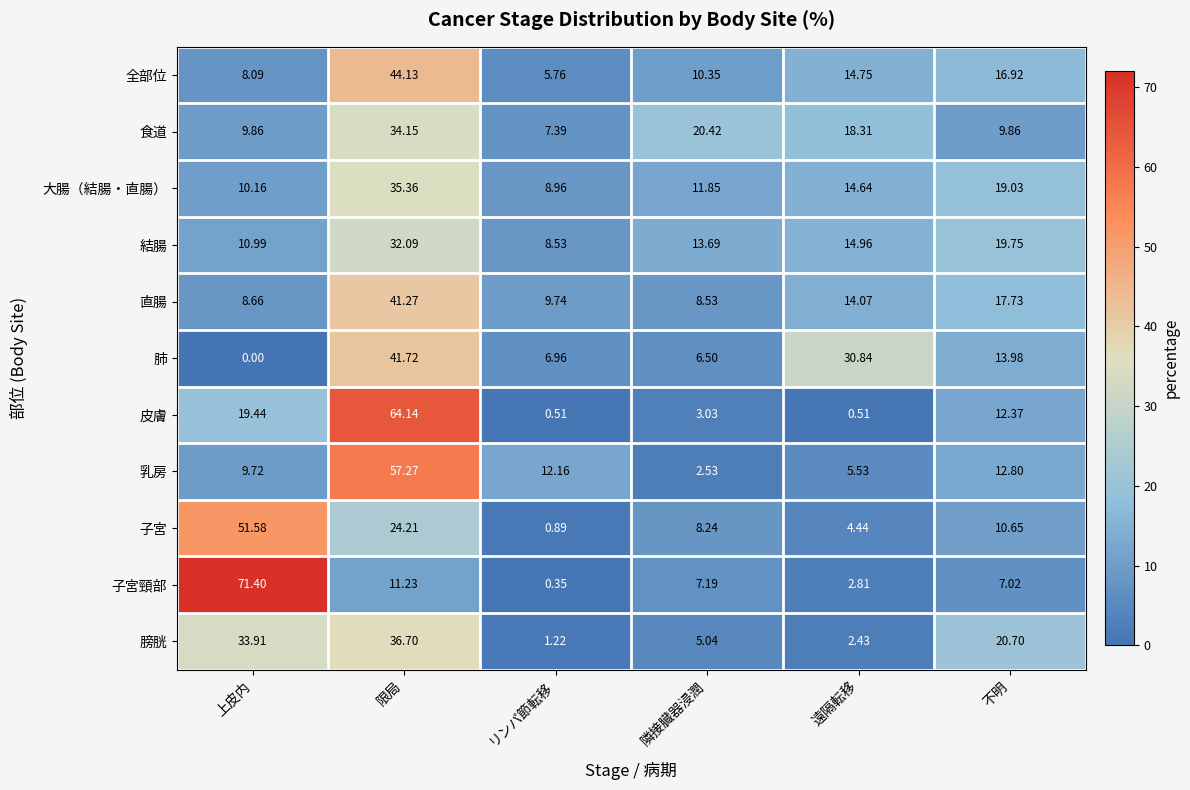

At which label does 皮膚 first exceed 12?

上皮内